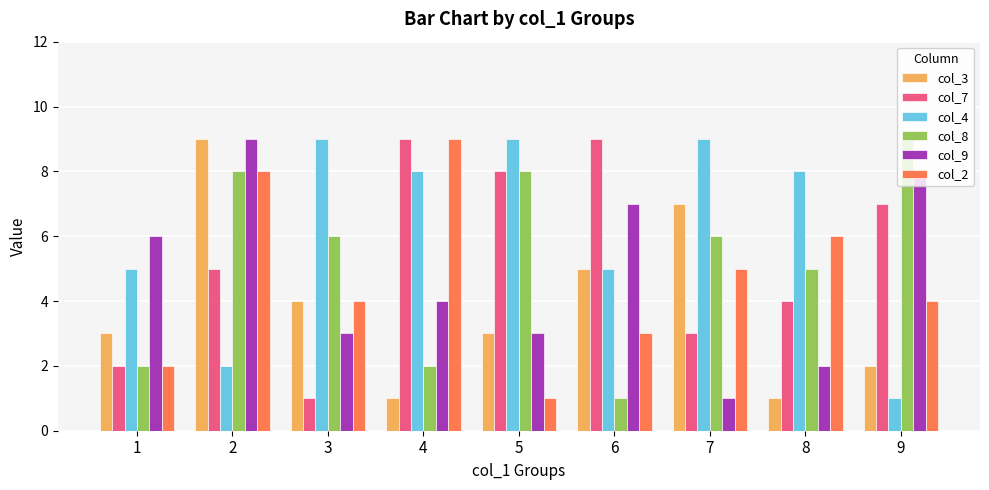

Which series changed the most between 5 and 6?

col_8